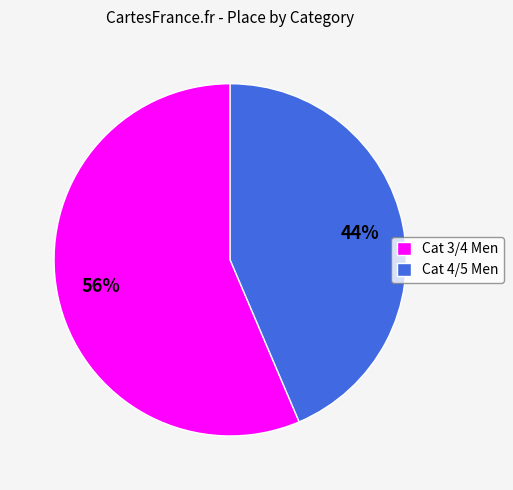

How many slices are in this pie chart?

2